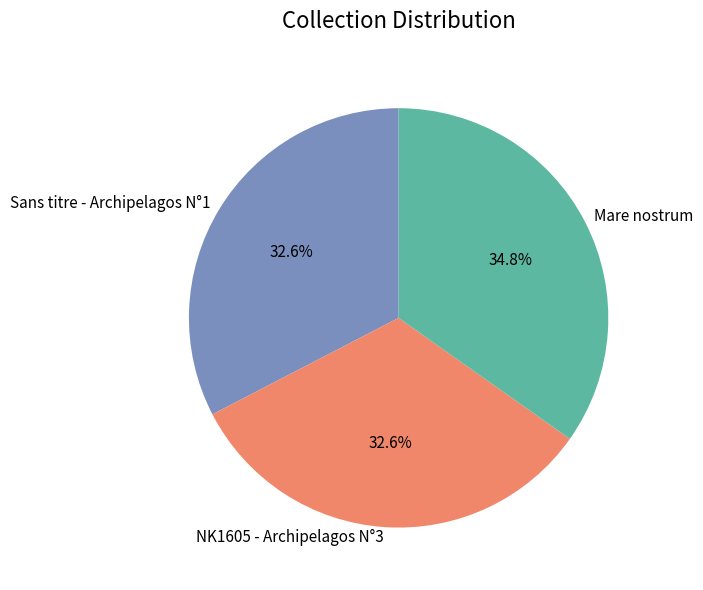

To the nearest percent, what is the average slice percentage?

33%